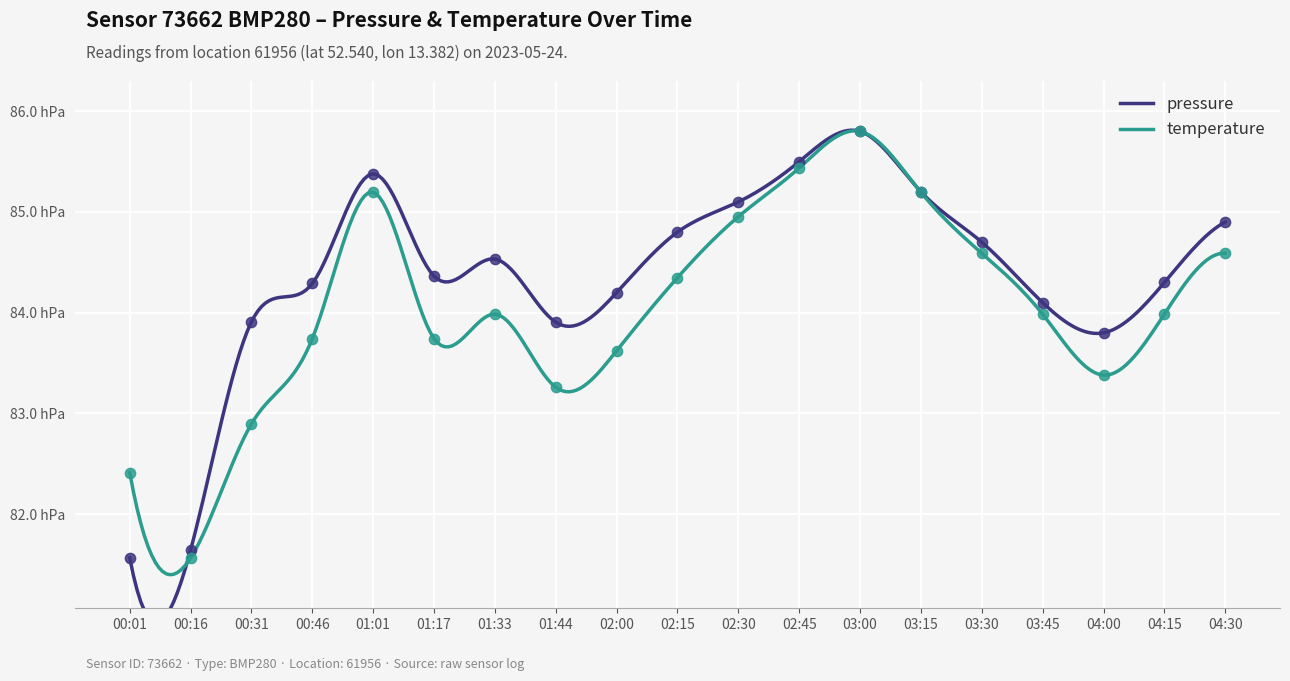

Is the value of temperature at 00:16 greater than the value of pressure at 01:33?

No